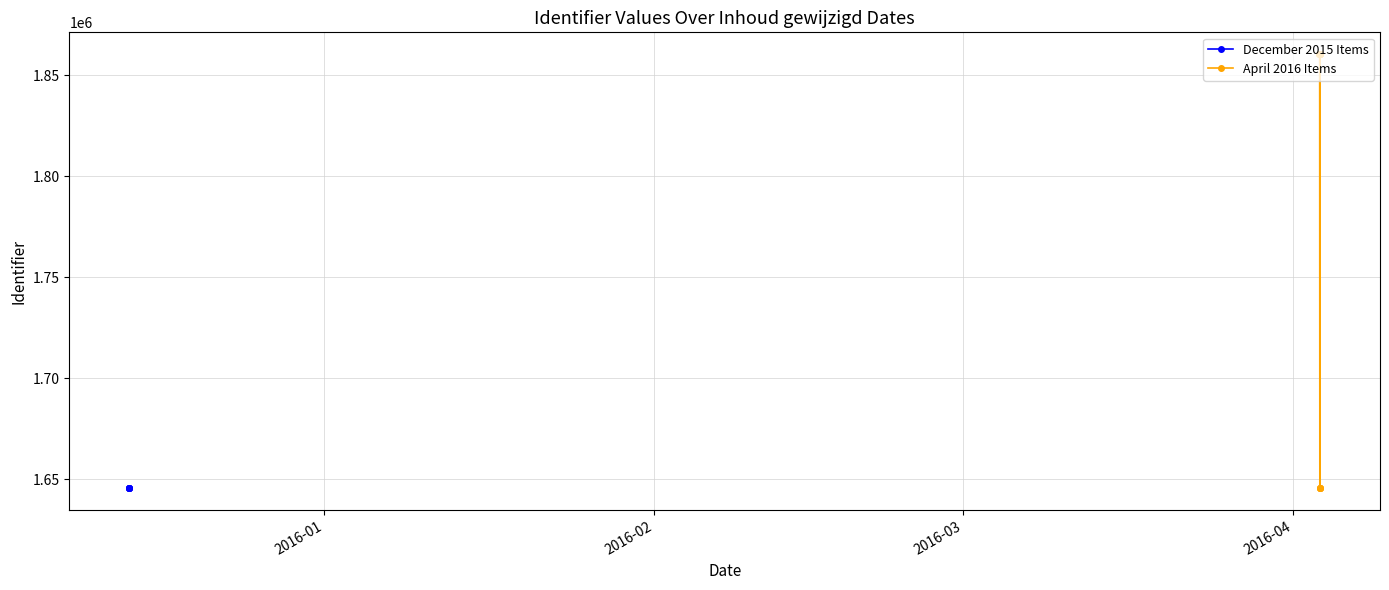

The chart shows a value of 1860364 at 2016-04-03 11:09:56. True or false?

True